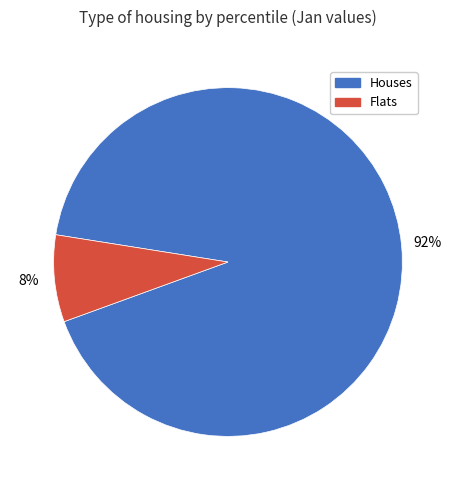

To the nearest percent, what is the difference between the Flats and Houses slice percentages?

84%